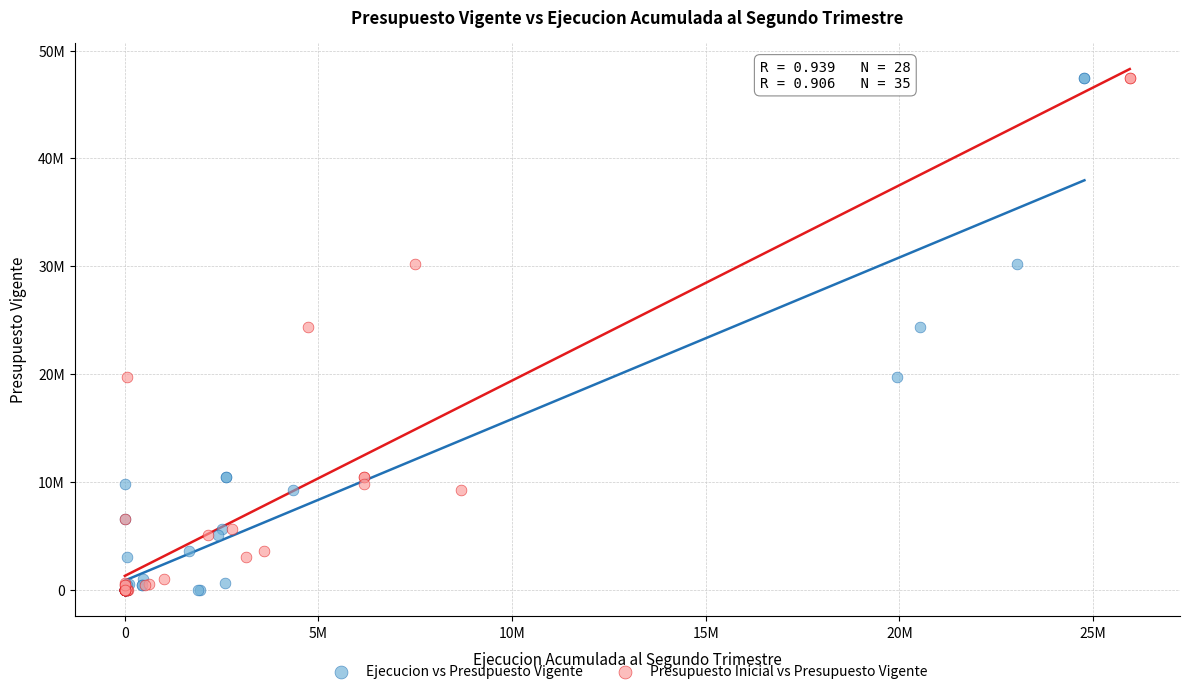

What are all the series names shown in the legend?

Ejecucion vs Presupuesto Vigente, Presupuesto Inicial vs Presupuesto Vigente